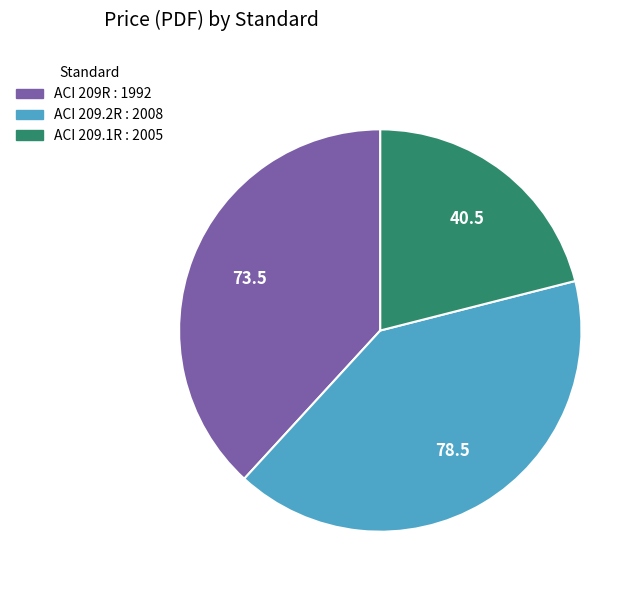

What is the largest slice in the pie chart?

ACI 209.2R : 2008